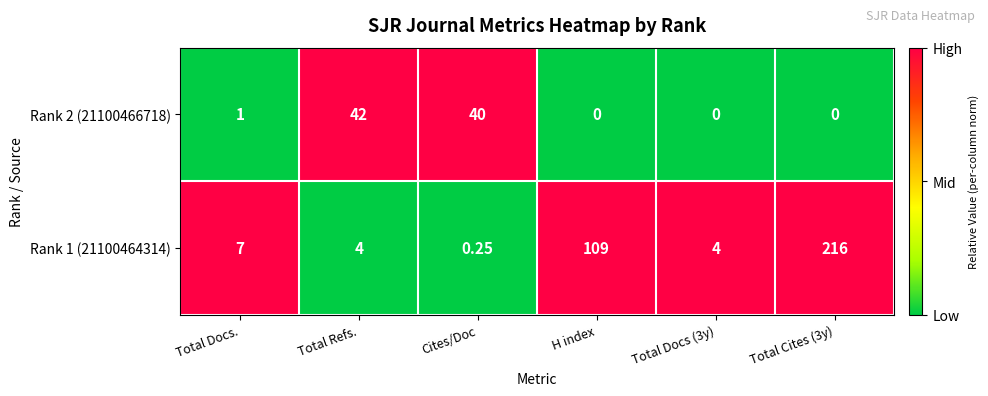

What is the total value across all series at Total Cites (3y)?

216.0